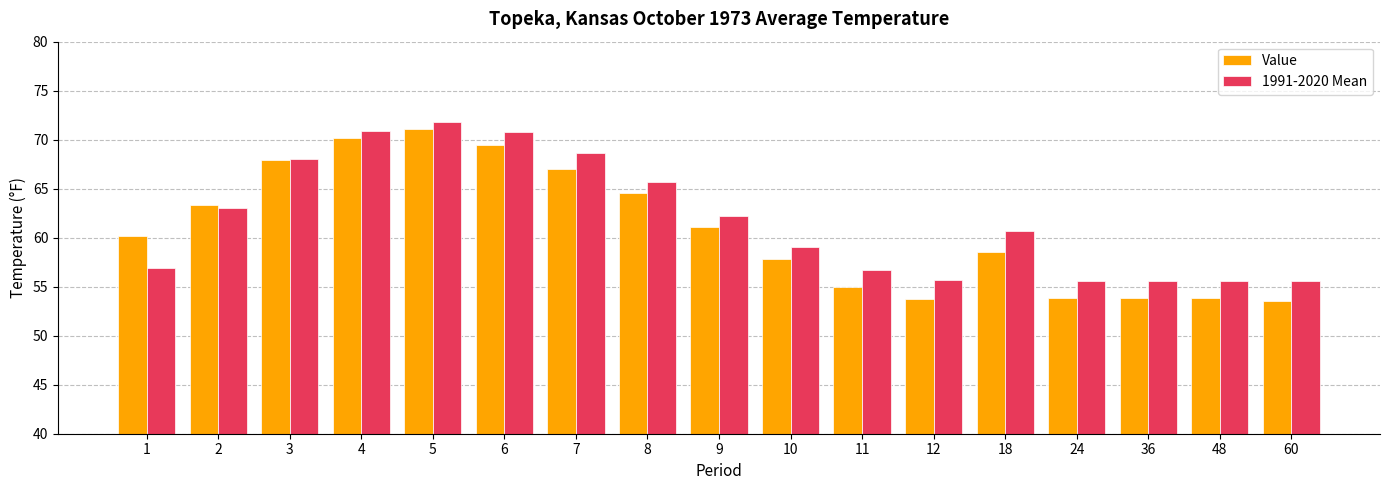

What is the greatest value displayed?

71.8